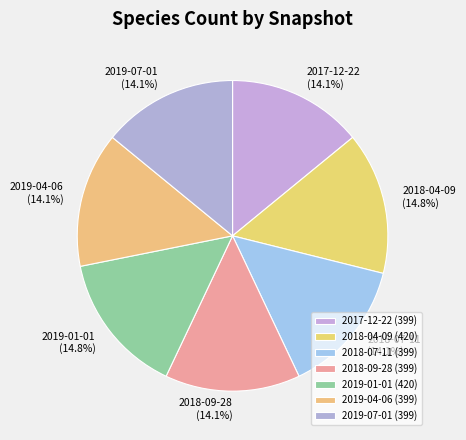

What percentage is the 2019-07-01 slice, to the nearest percent?

14%